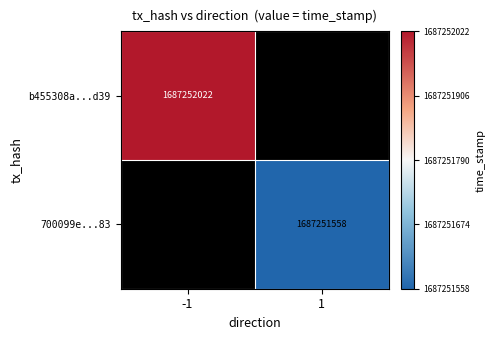

How many categories are shown in the chart?

2